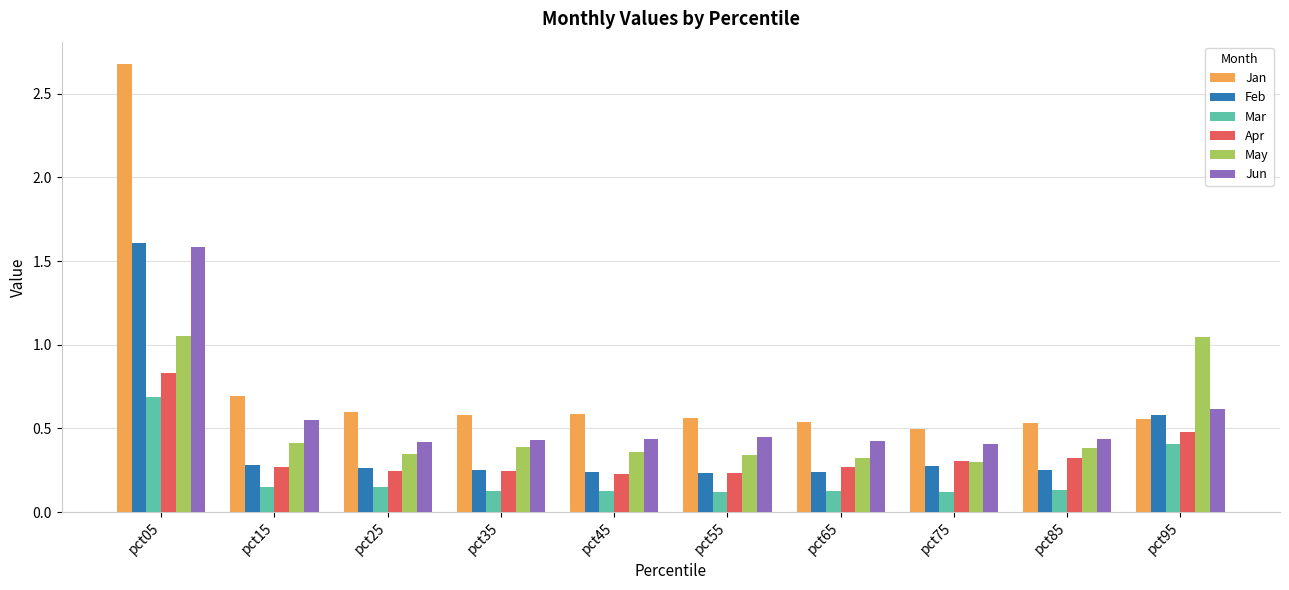

What are all the series names shown in the legend?

Jan, Feb, Mar, Apr, May, Jun